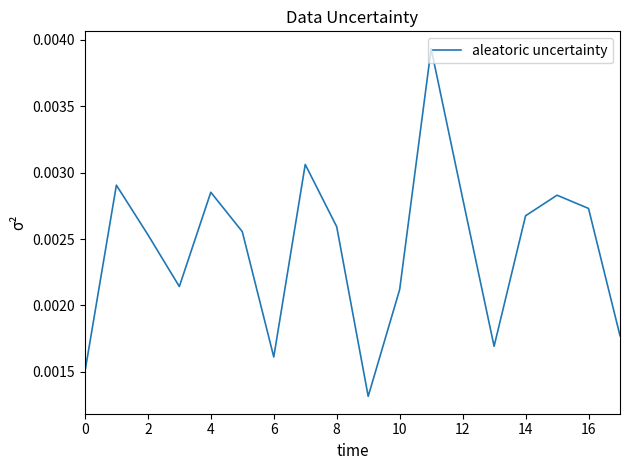

How many points are lower than both their immediate neighbors (excluding endpoints)?

4